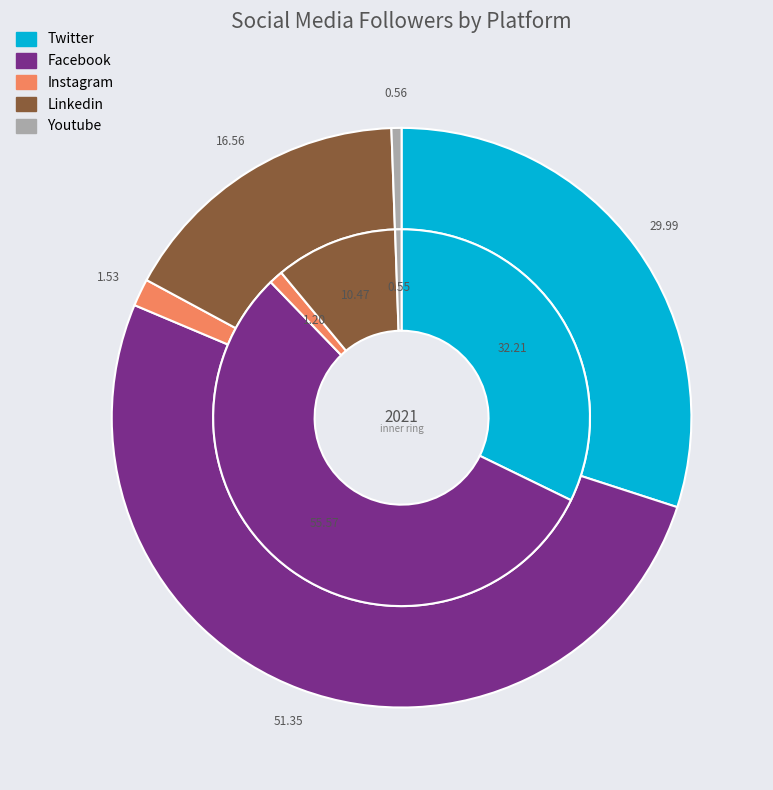

Is the sum of Linkedin and Twitter greater than half?

No